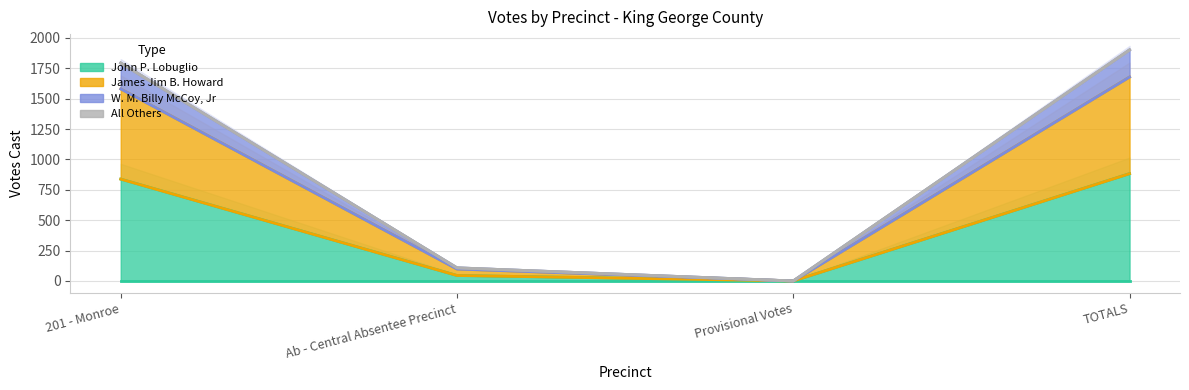

The James Jim B. Howard series shows 34 at Ab - Central Absentee Precinct. True or false?

False